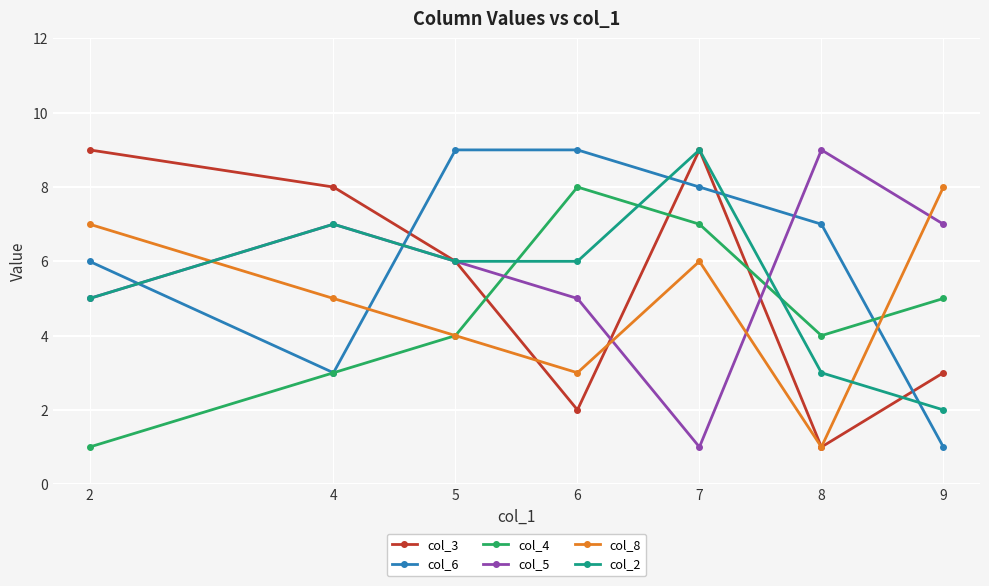

What is the maximum value shown in the chart?

9